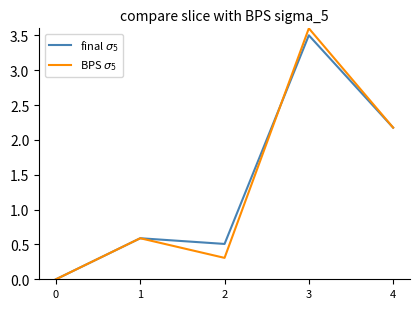

Is it true that BPS $\sigma_5$ equals 2.2 at 4?

True